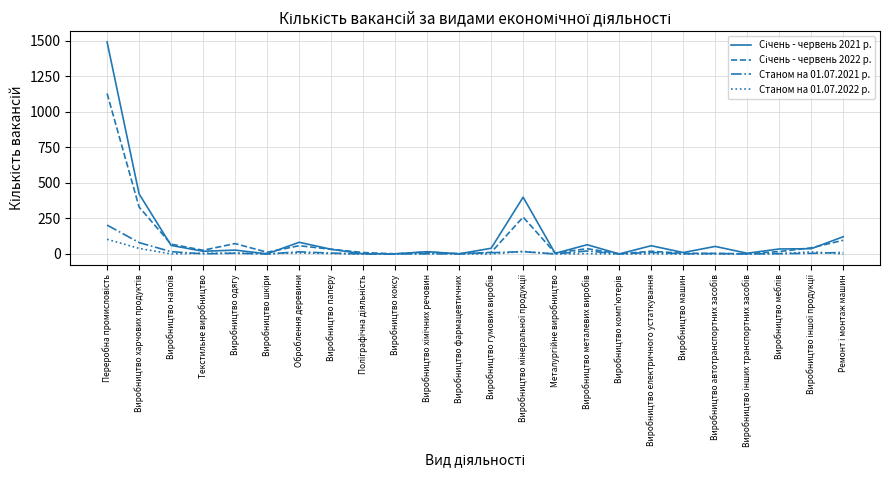

What is the average value of the Станом на 01.07.2022 р. series?

9